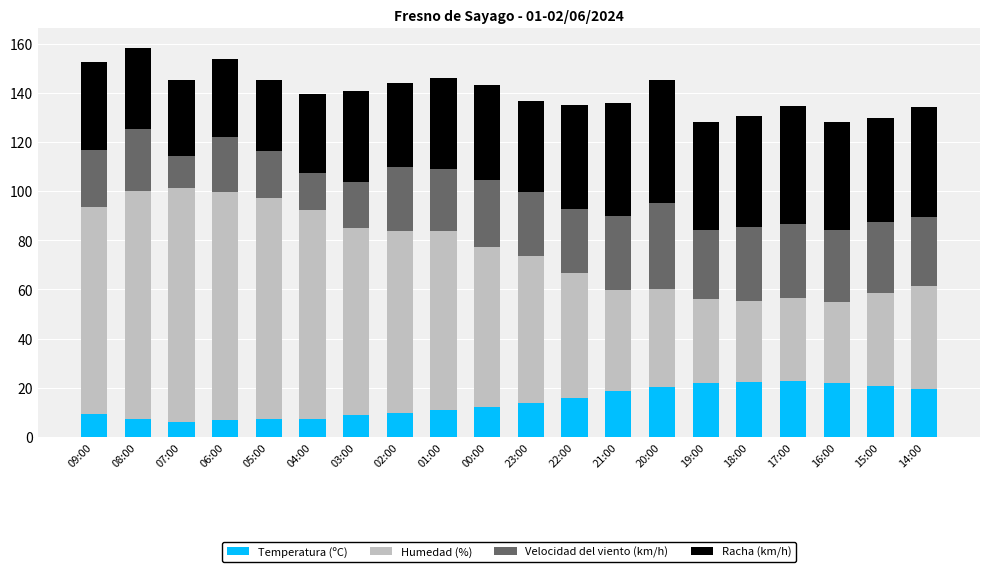

What is the minimum value for Temperatura (ºC)?

6.1